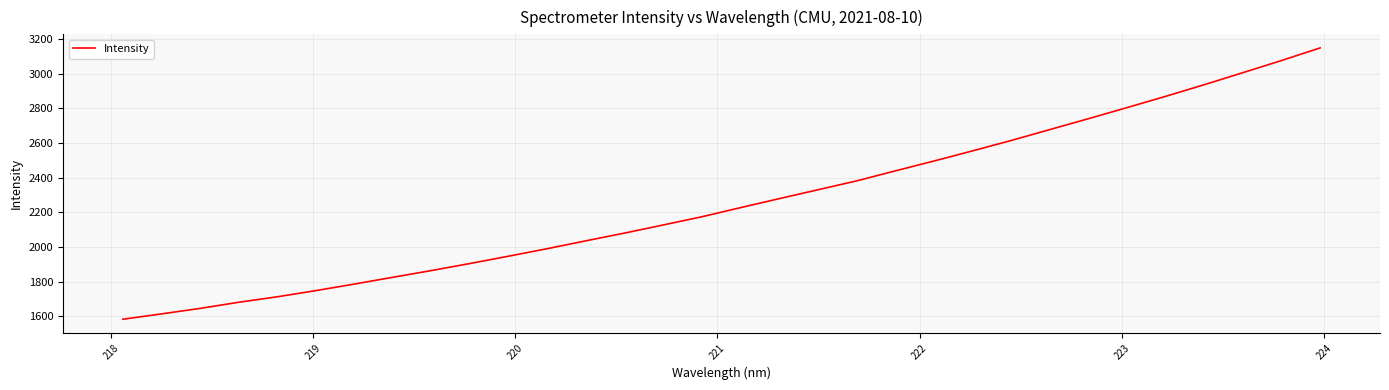

What is the greatest value displayed?

3148.7